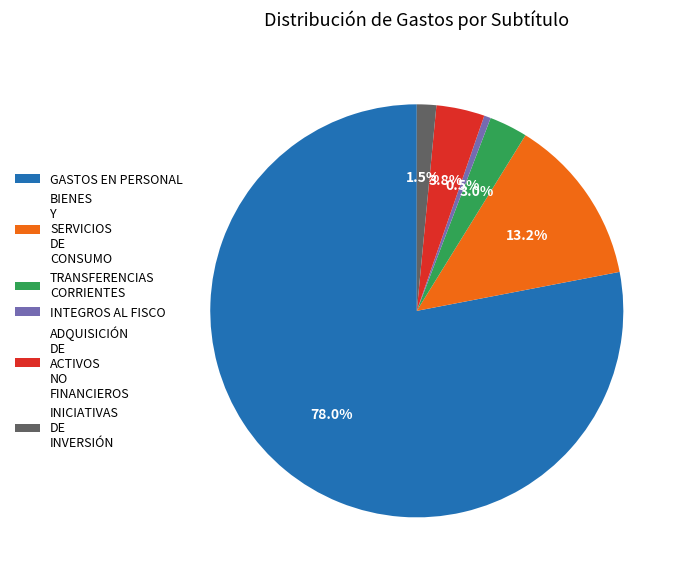

Count the number of slices in the pie.

6